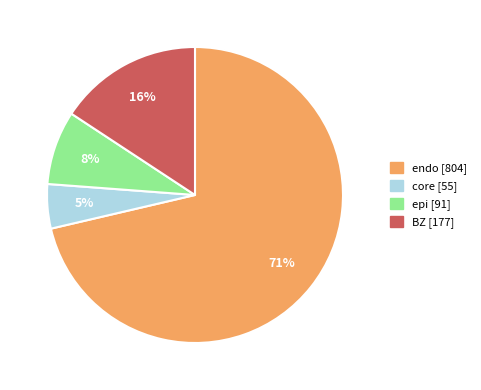

To the nearest percent, what is the combined percentage of endo and epi?

79%